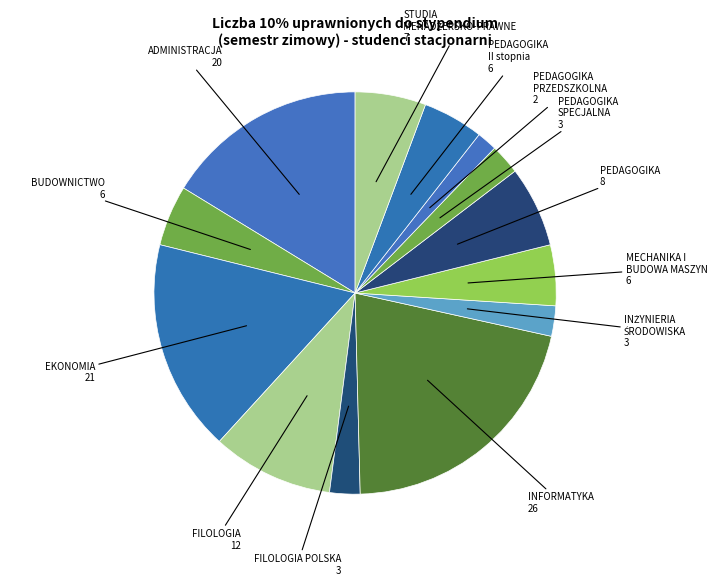

Count the number of slices in the pie.

13